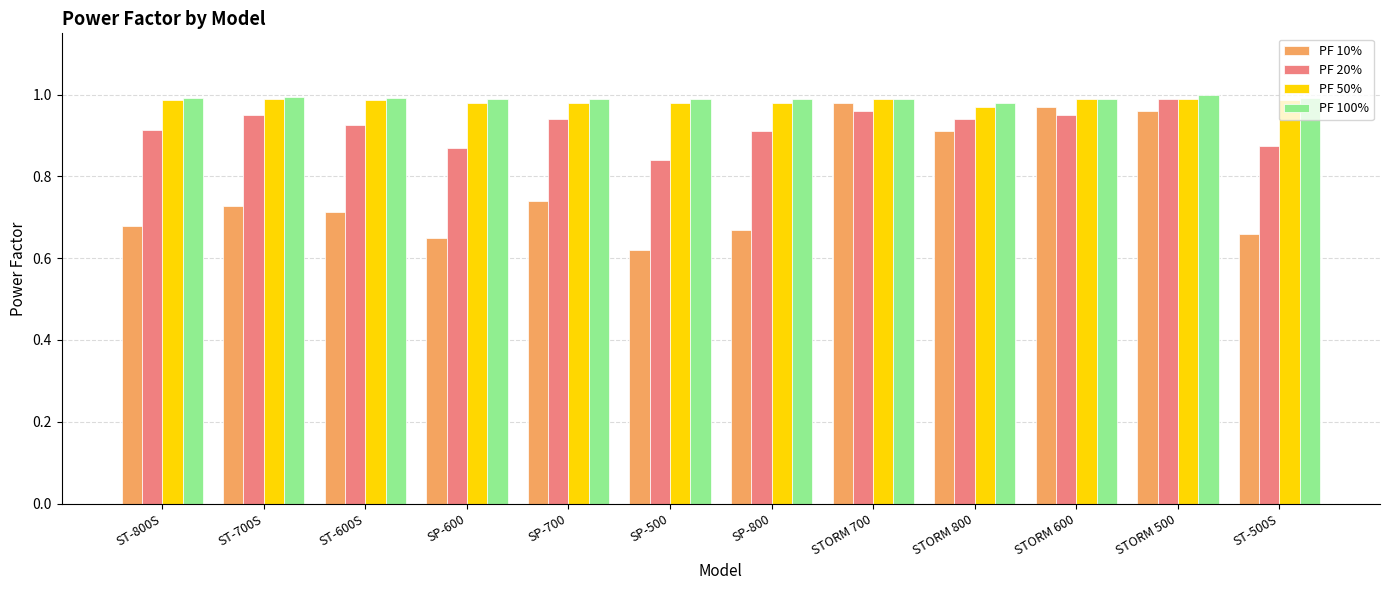

What is the sum of all PF 50% values?

11.8